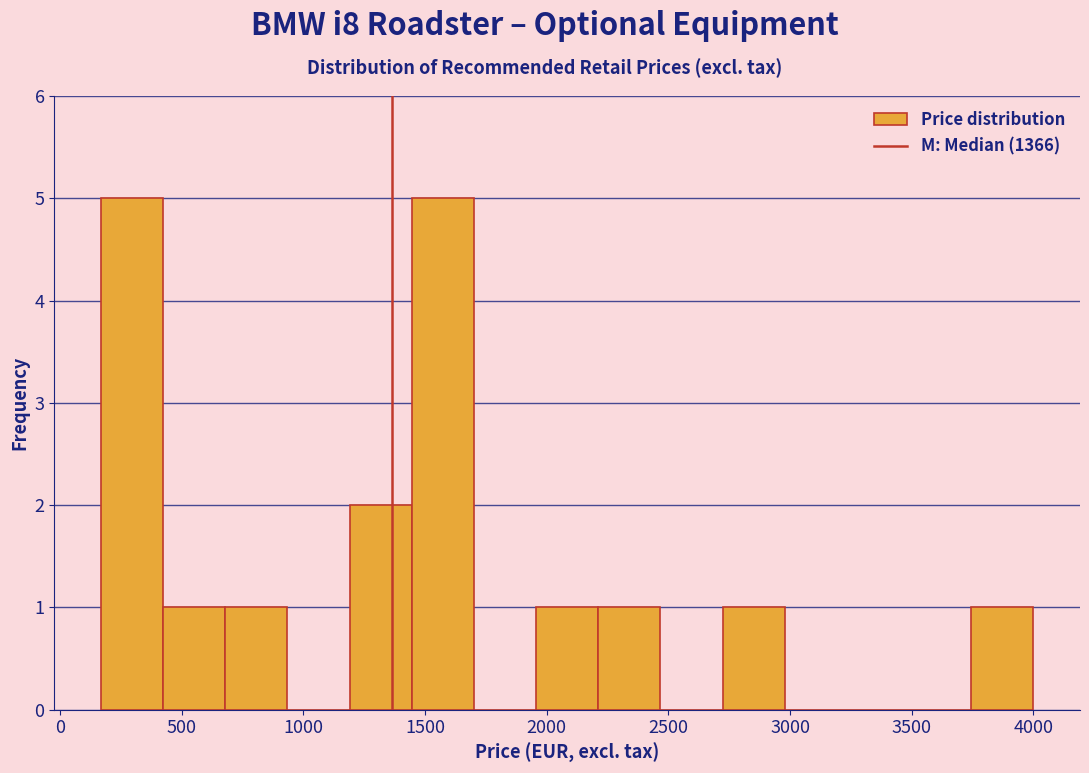

Reading left to right, list every bar in this chart as the range it spans on the x-axis followed by its height. Neither the bar edges nor the heights are printed on the chart, so give them approximately, as read against the axes.

150 to 400: 5
400 to 700: 1
700 to 950: 1
950 to 1200: 0
1200 to 1450: 2
1450 to 1700: 5
1700 to 1950: 0
1950 to 2200: 1
2200 to 2450: 1
2450 to 2700: 0
2700 to 3000: 1
3000 to 3250: 0
3250 to 3500: 0
3500 to 3750: 0
3750 to 4000: 1